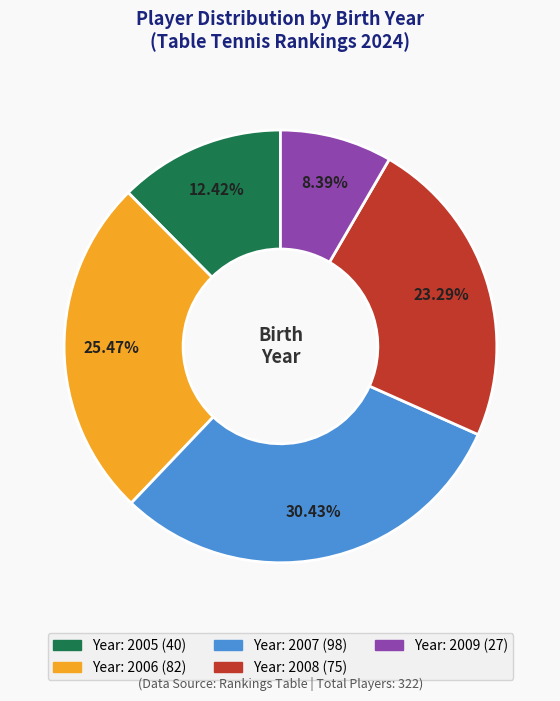

Is there any slice that represents more than half of the pie?

No